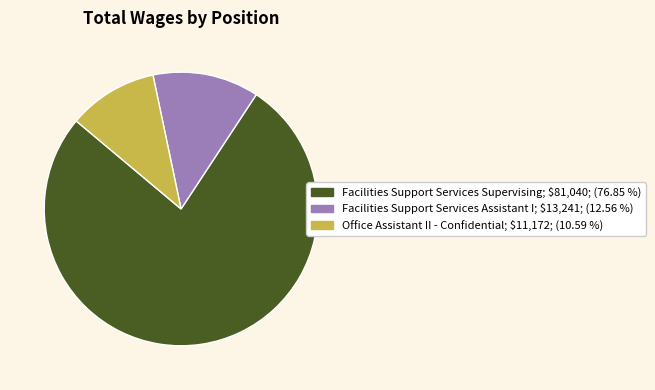

Rank the categories by value from highest to lowest.

Facilities Support Services Supervising, Facilities Support Services Assistant I, Office Assistant II - Confidential